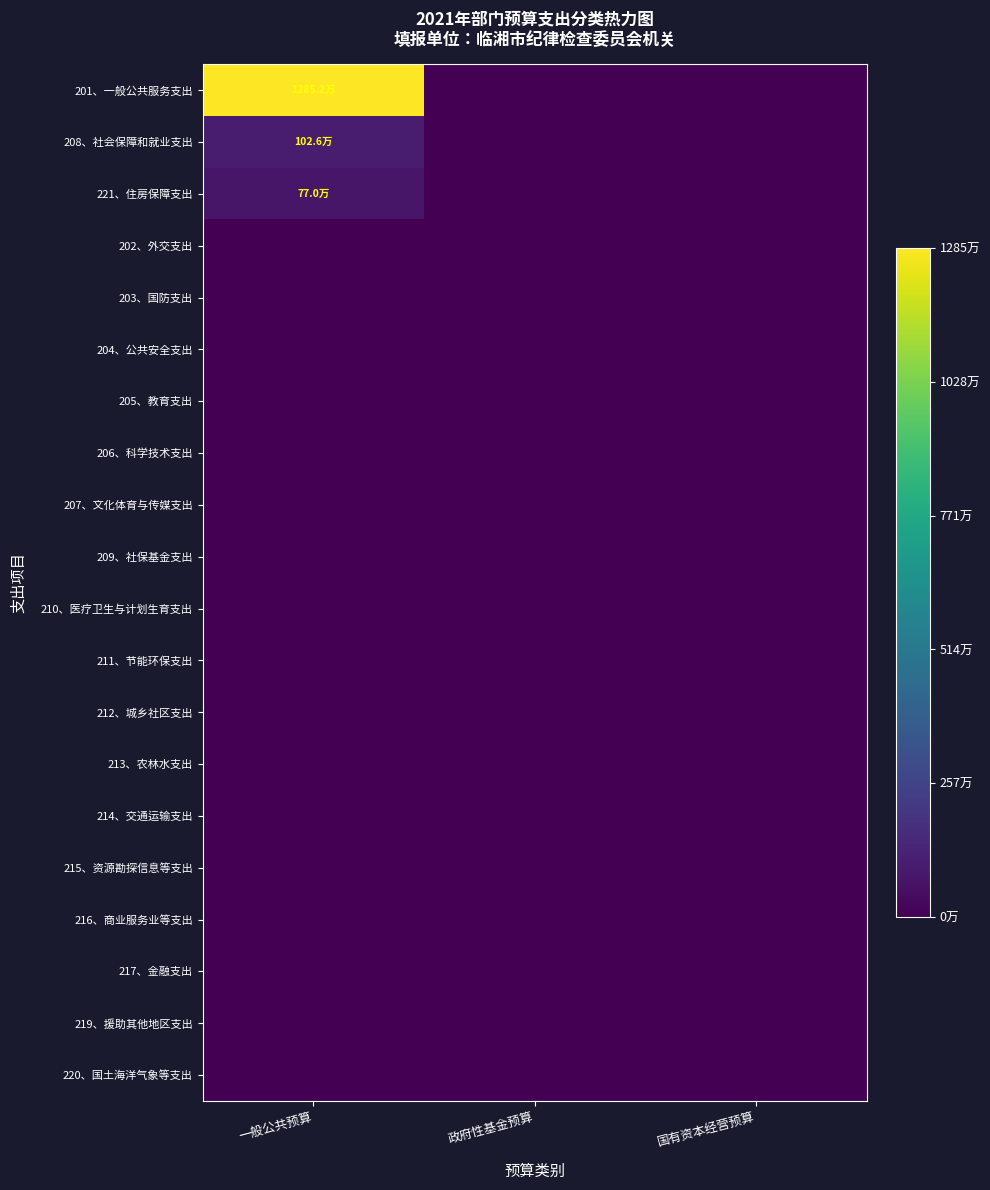

Rank the series at 一般公共预算 from highest to lowest value.

201、一般公共服务支出, 208、社会保障和就业支出, 221、住房保障支出, 202、外交支出, 203、国防支出, 204、公共安全支出, 205、教育支出, 206、科学技术支出, 207、文化体育与传媒支出, 209、社保基金支出, 210、医疗卫生与计划生育支出, 211、节能环保支出, 212、城乡社区支出, 213、农林水支出, 214、交通运输支出, 215、资源勘探信息等支出, 216、商业服务业等支出, 217、金融支出, 219、援助其他地区支出, 220、国土海洋气象等支出